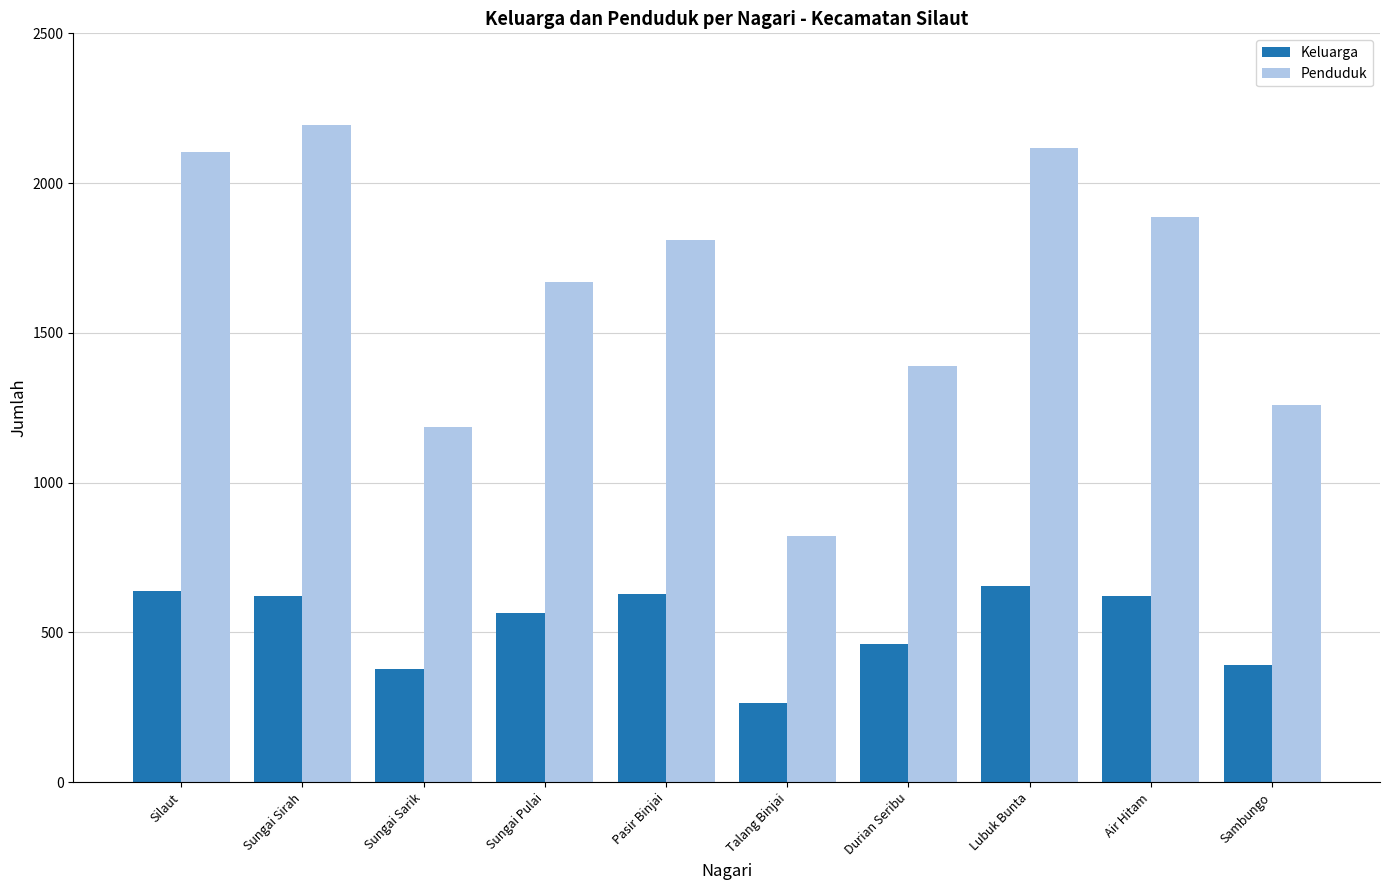

What is the label of the 6th bar from the left?

Talang Binjai